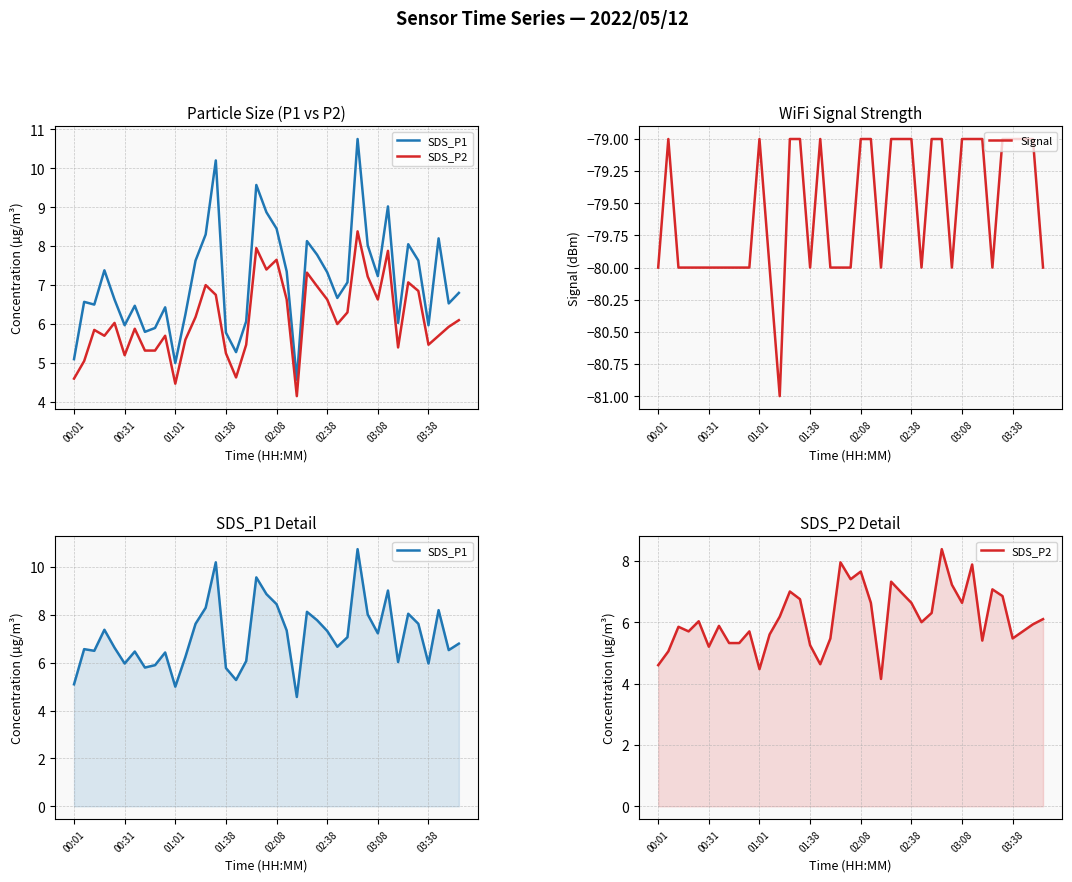

True or false: SDS_P1 and SDS_P2 intersect in this chart.

False